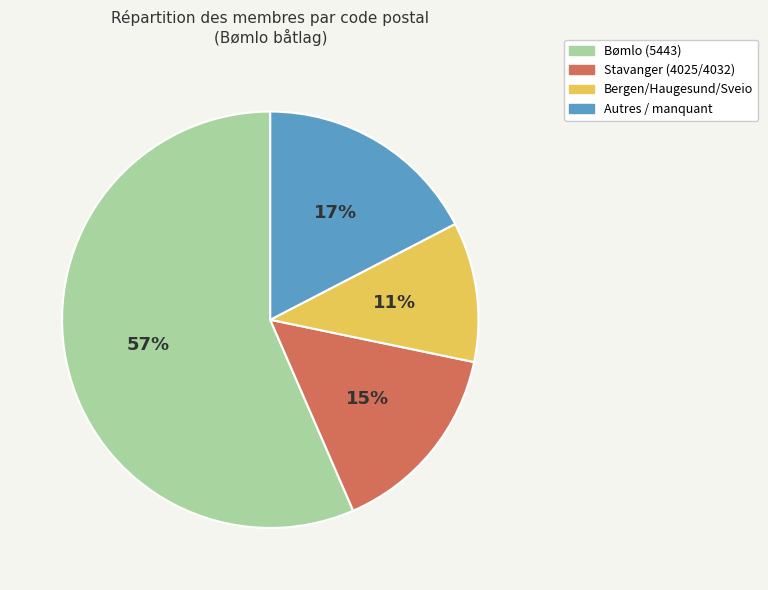

Which category has the biggest portion of the pie?

Bømlo (5443)